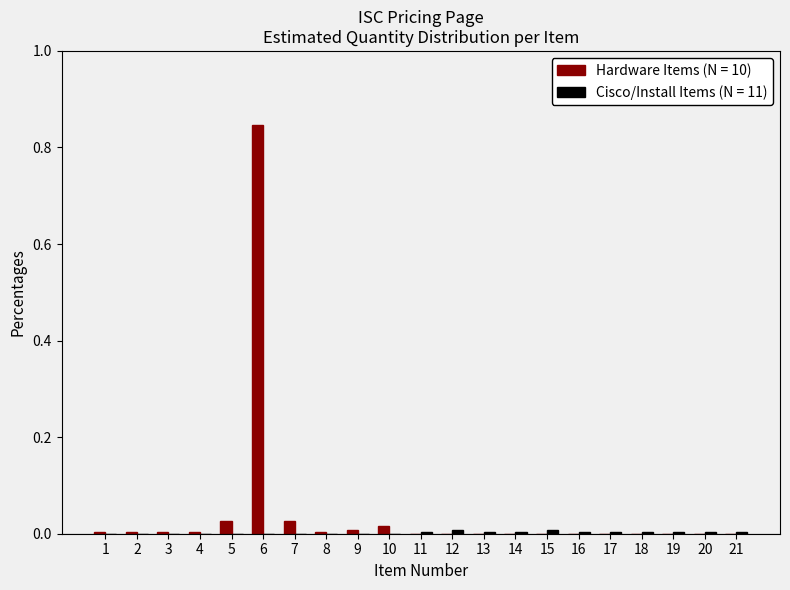

How many series are shown in this chart?

2